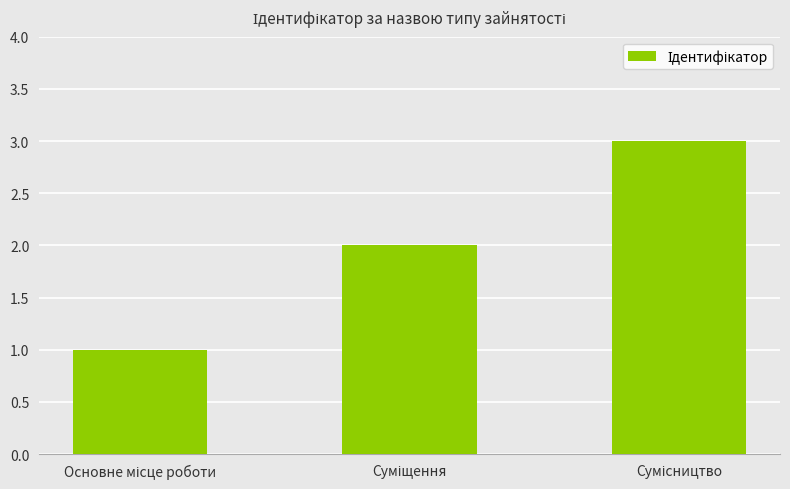

What is the sum of all values?

6